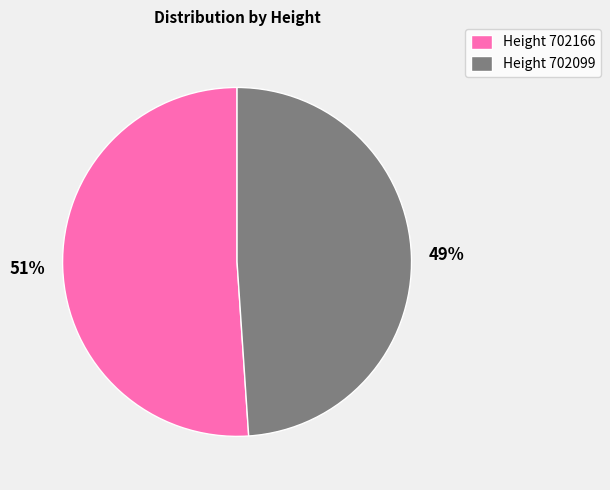

Do Height 702166 and Height 702099 together represent more than half of the pie?

Yes